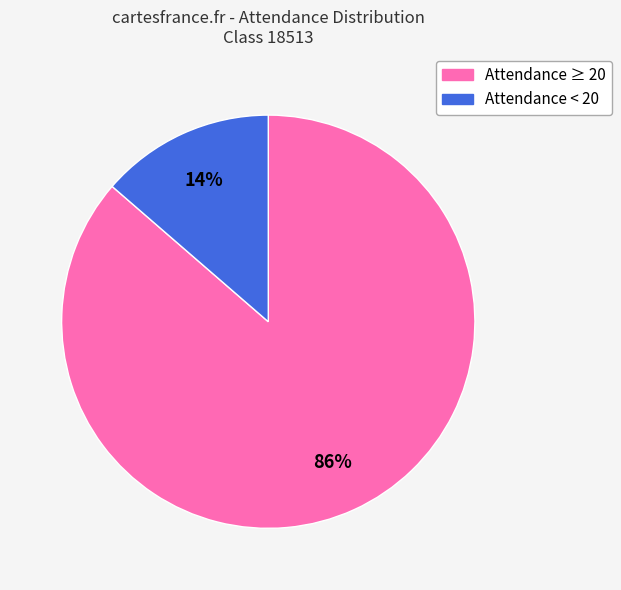

Is there a majority slice in this chart?

Yes